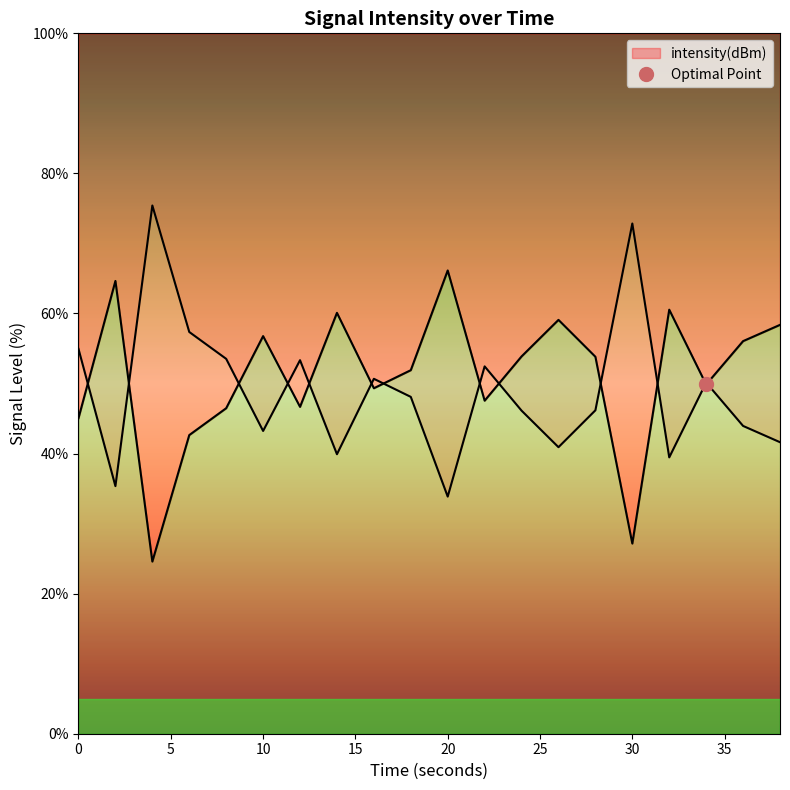

What is the average value?

51.0